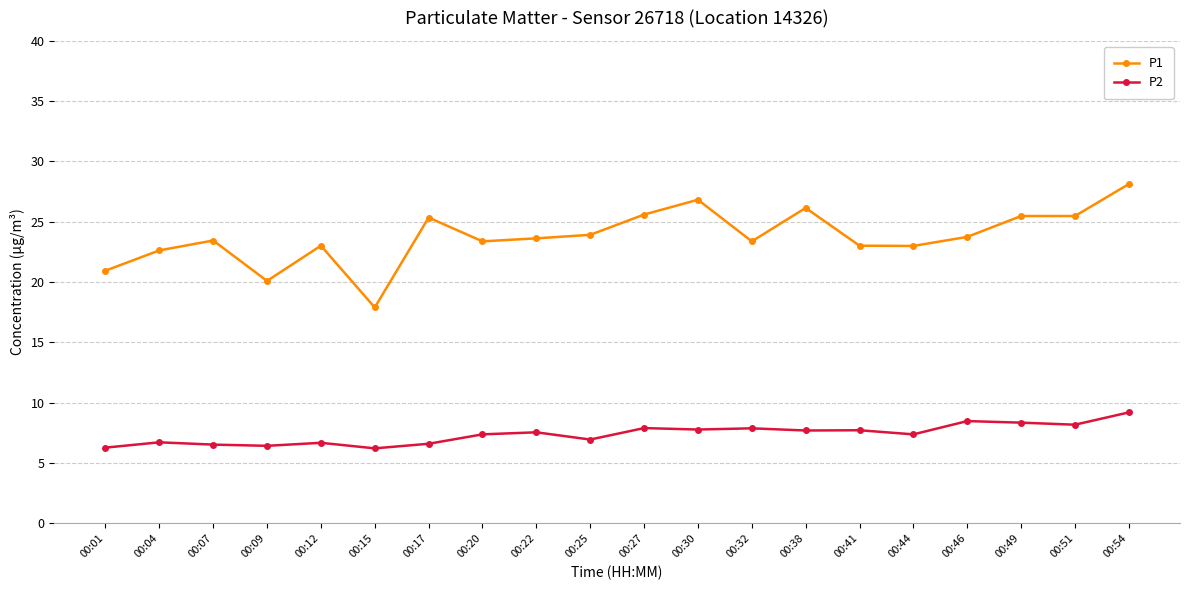

The P2 series shows 7.7 at 00:41. True or false?

True